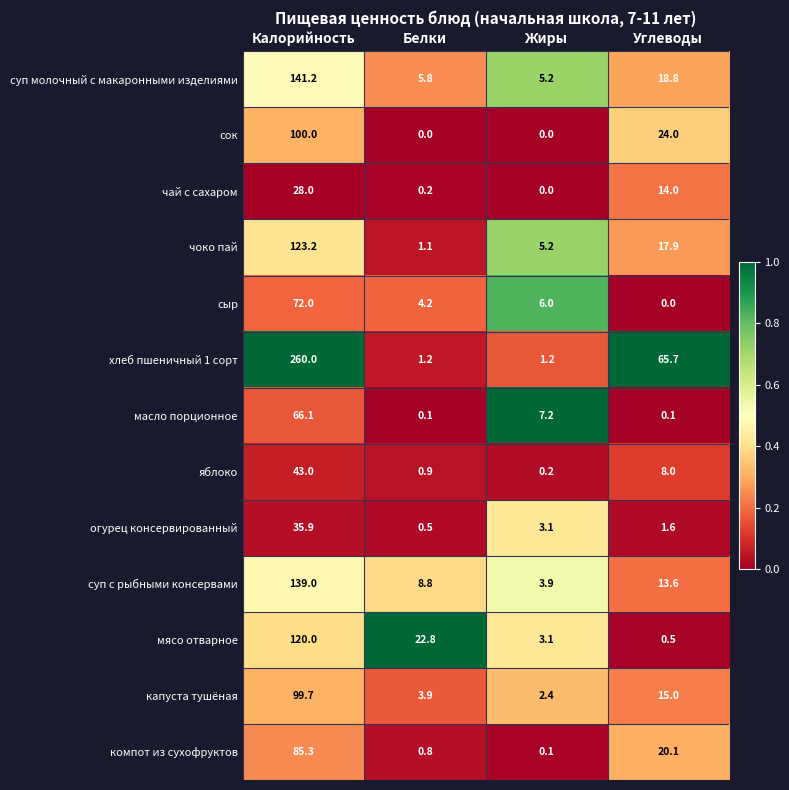

At which category does the chart reach its peak across all series?

Калорийность